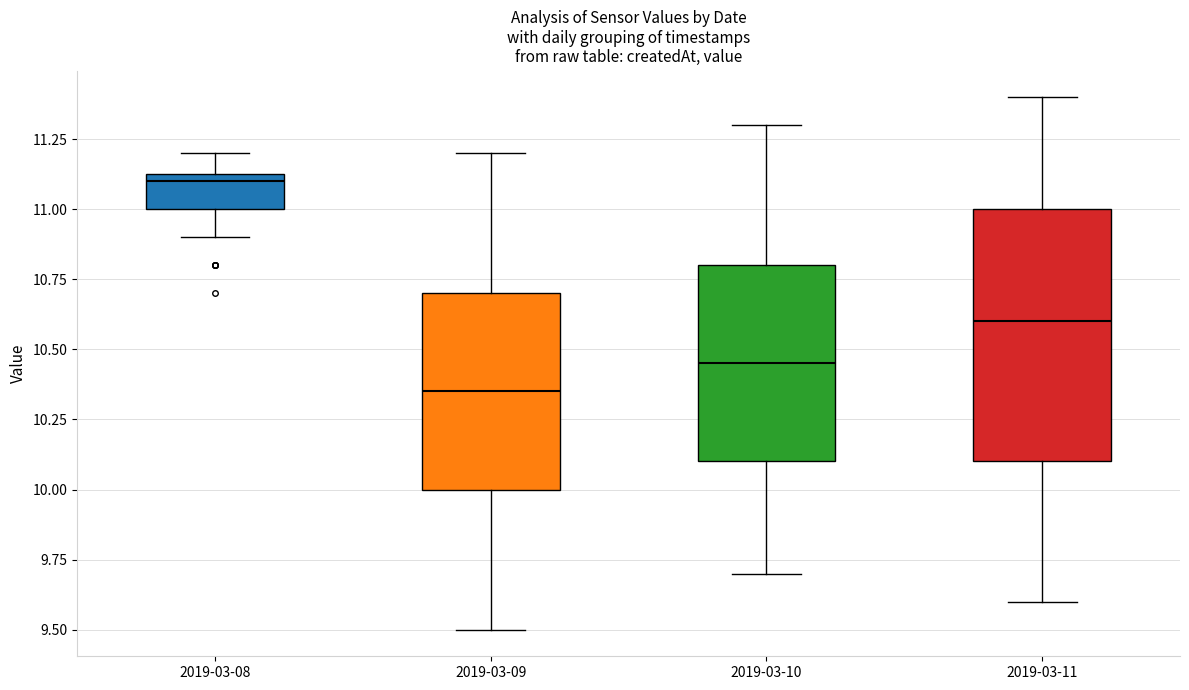

Reading left to right, transcribe this box plot: for each box, give where its median line is, the range the box spans, and where its two whiskers end, as read against the y-axis. The values are not printed on the chart, so give them approximately, as read against the axis.

2019-03-08: median 11.10, box 11.00 to 11.15, whiskers 10.90 to 11.20
2019-03-09: median 10.35, box 10.00 to 10.70, whiskers 9.50 to 11.20
2019-03-10: median 10.45, box 10.10 to 10.80, whiskers 9.70 to 11.30
2019-03-11: median 10.60, box 10.10 to 11.00, whiskers 9.60 to 11.40